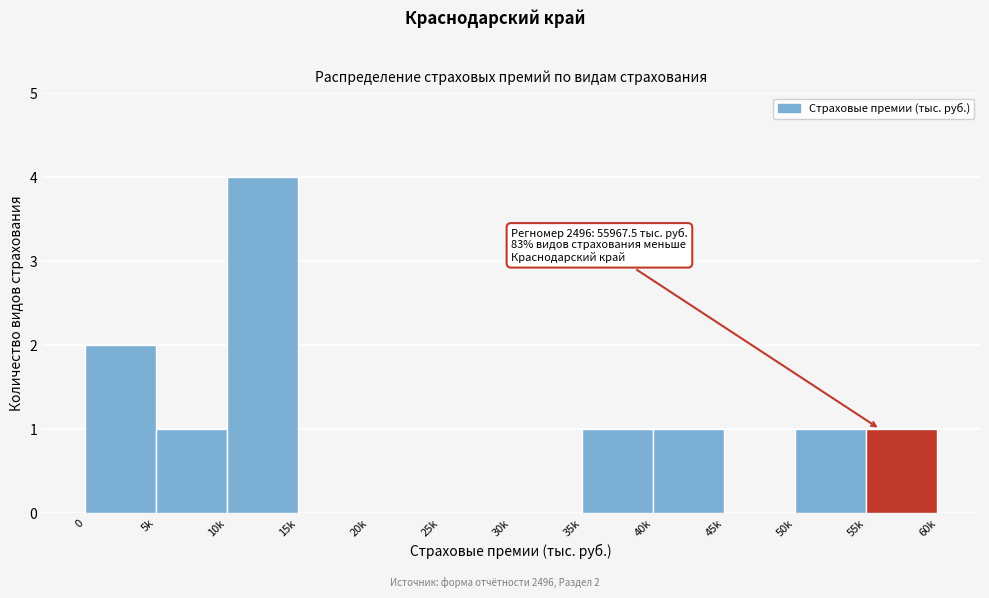

Reading left to right, what are all the values shown in this chart?

0=2	5k=1	10k=4	15k=0	20k=0	25k=0	30k=0	35k=1	40k=1	45k=0	50k=1	55k=1